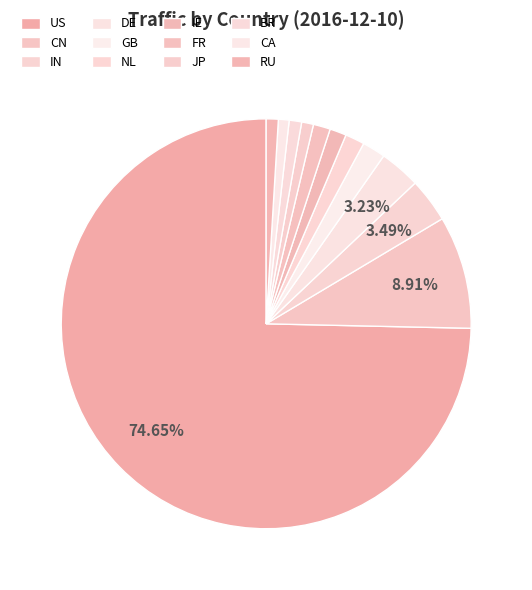

To the nearest percent, what is the combined percentage of NL and RU?

2%